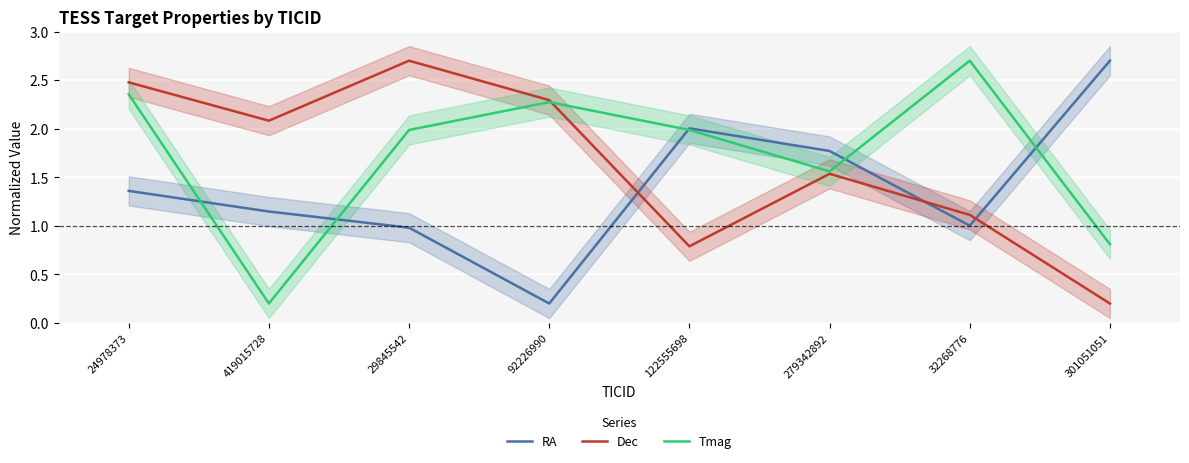

How many interior local peaks does the RA series have?

1